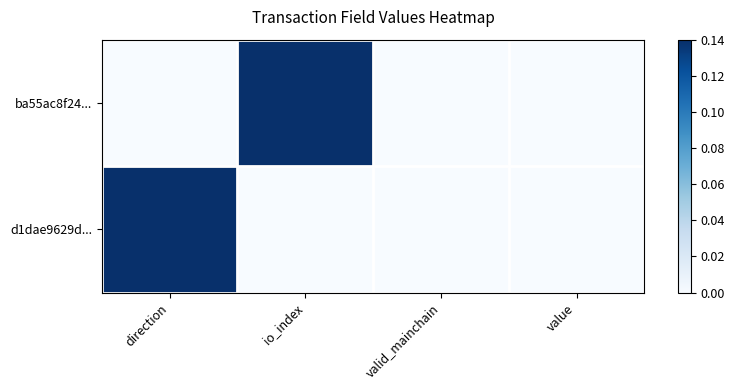

How many data points does each series have?

4